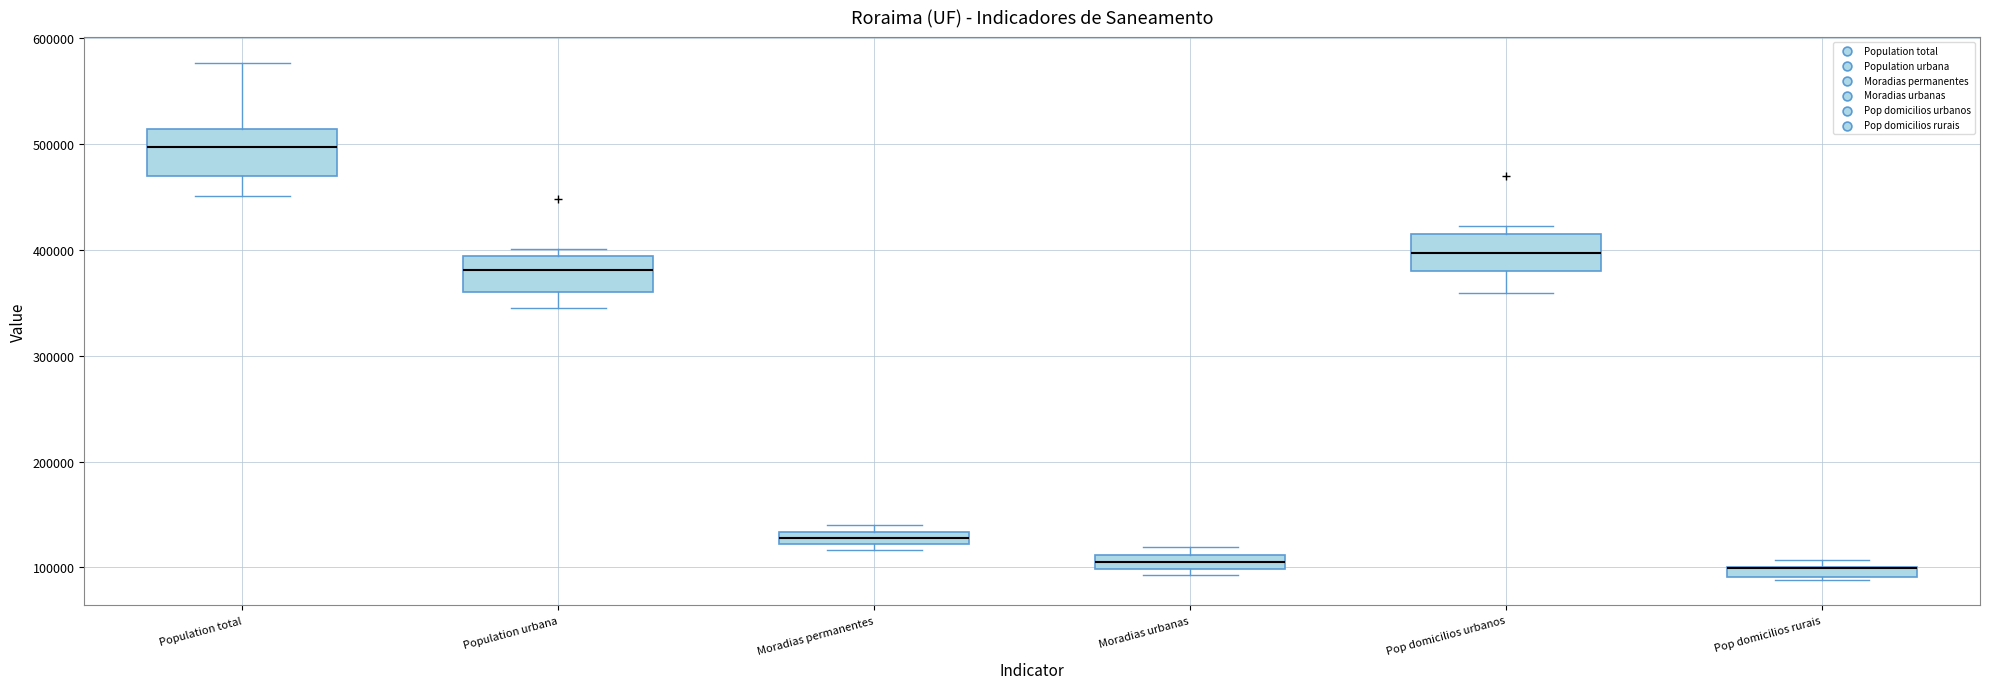

Where is the lower edge of the box for Moradias permanentes on the y-axis? The values are not printed on the chart, so give them approximately, as read against the axis.

120000